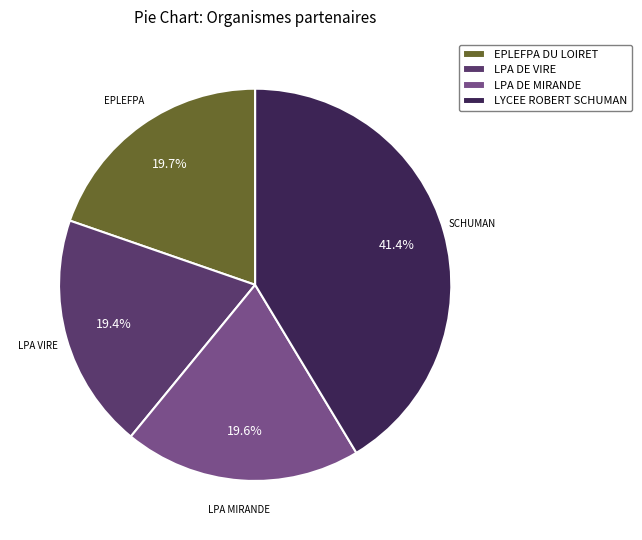

Approximately how many times larger is the value at LPA DE MIRANDE compared to LYCEE ROBERT SCHUMAN?

0.5